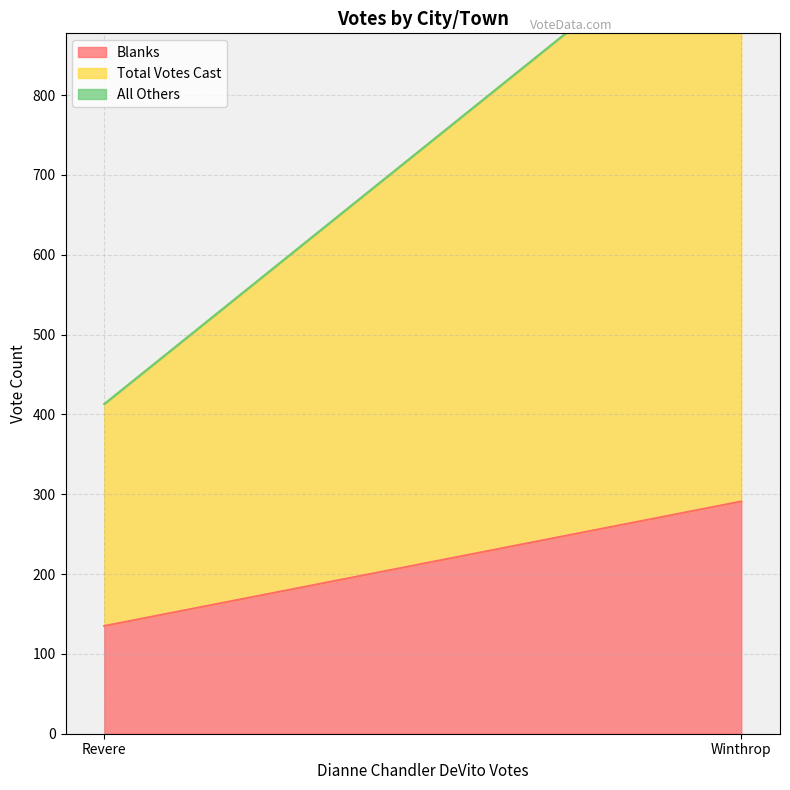

What is the label of the 2nd point from the left?

Winthrop